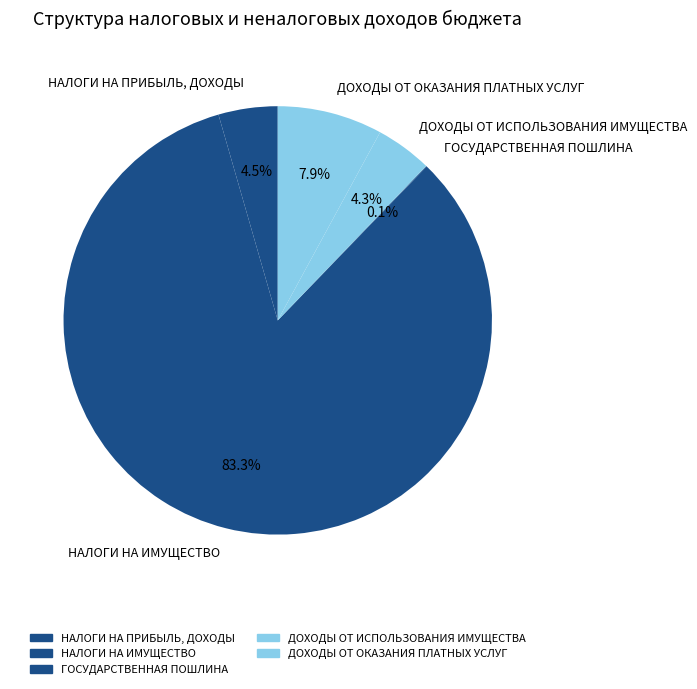

What is the largest slice in the pie chart?

НАЛОГИ НА ИМУЩЕСТВО